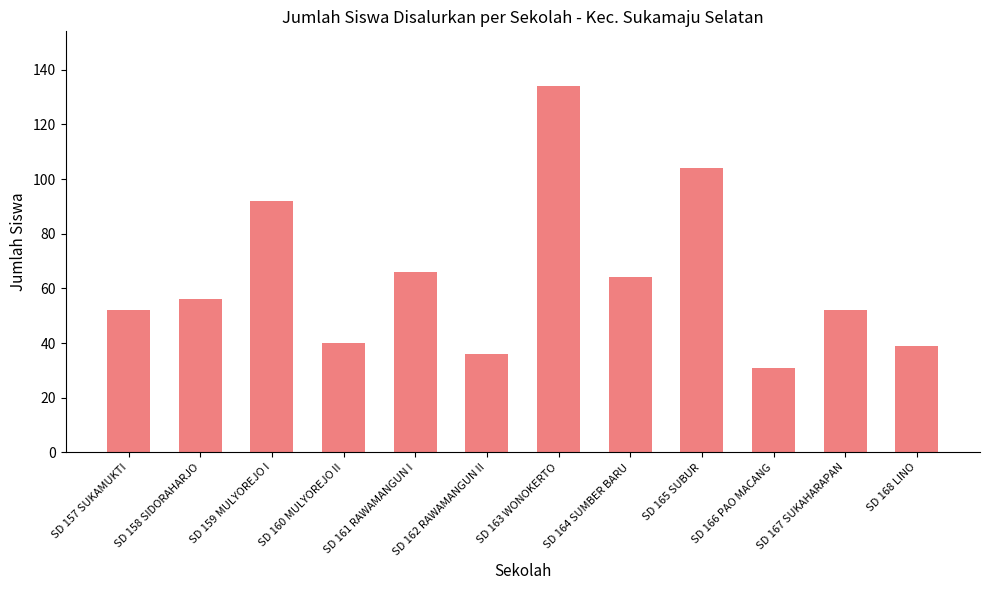

What position from the right is SD 159 MULYOREJO I?

10